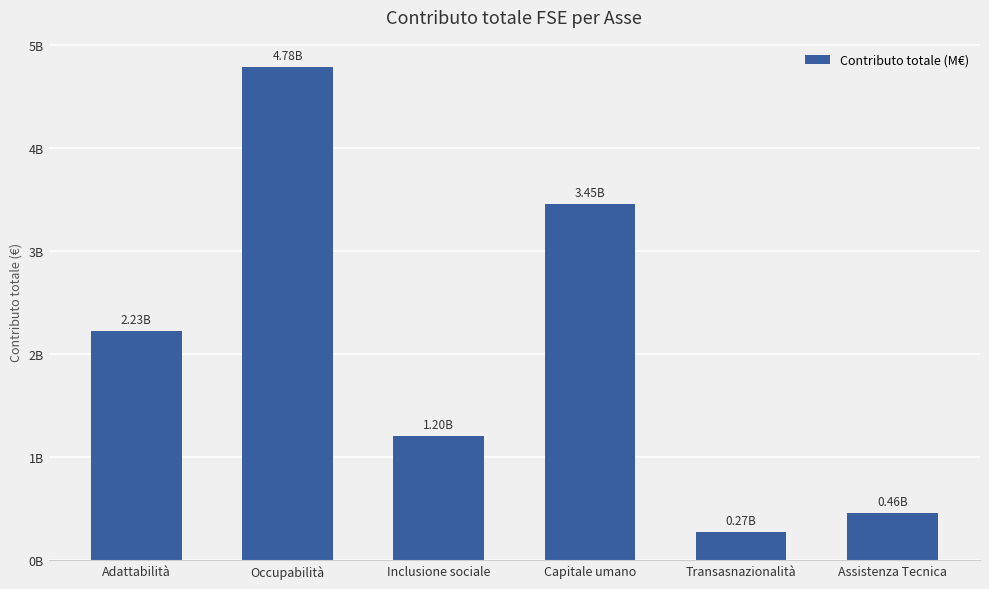

Which label corresponds to the smallest value in the chart?

Transasnazionalità